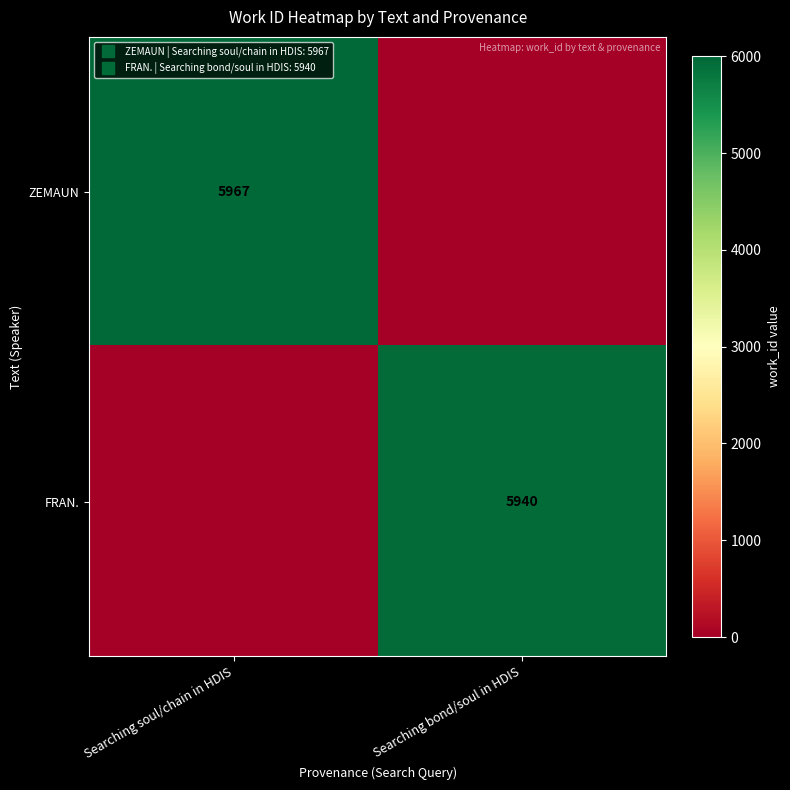

List the labels in order of FRAN. value, smallest first.

Searching soul/chain in HDIS, Searching bond/soul in HDIS